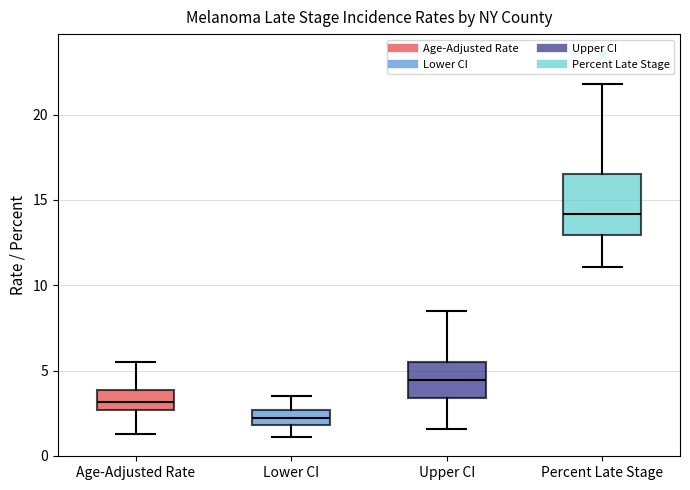

Which box's median line is the lowest?

Lower CI